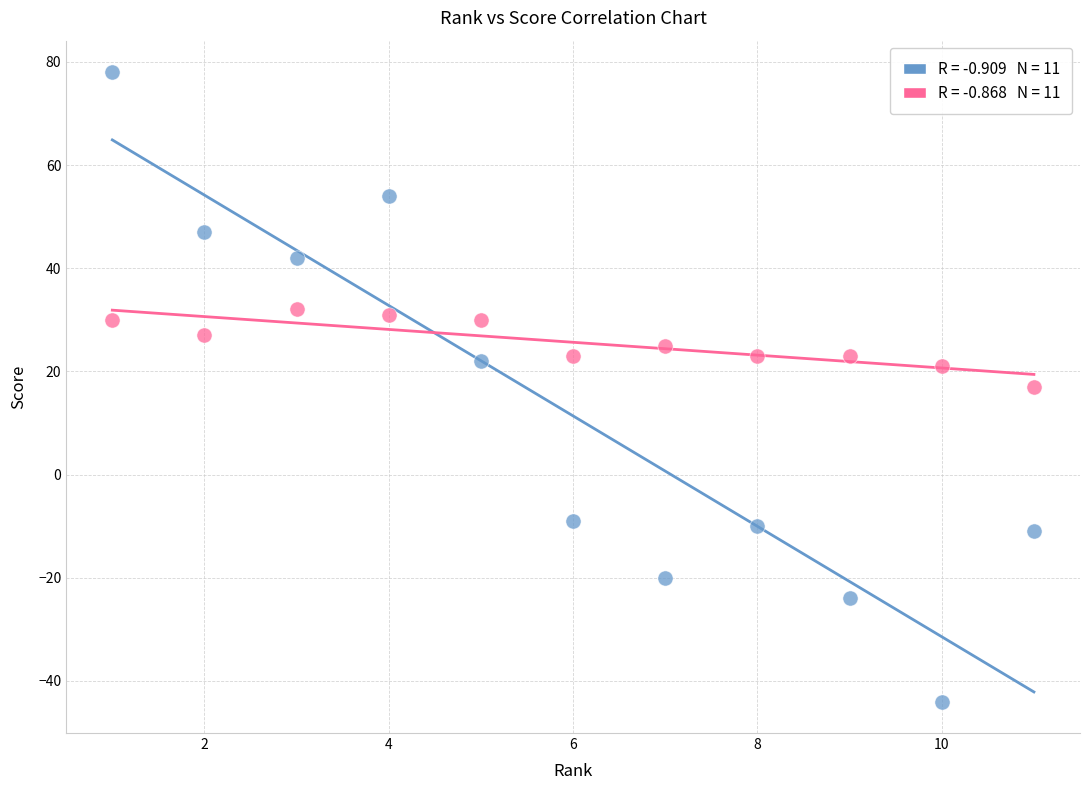

Across all data points, what is the range of Y values (max minus min)?

122